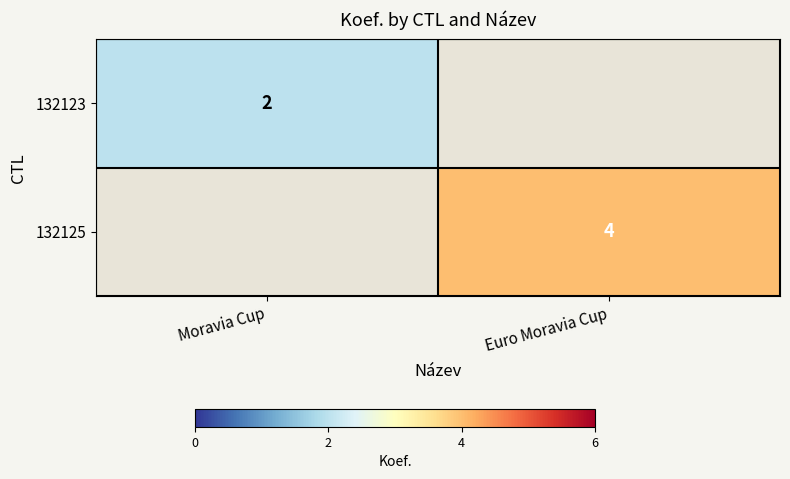

True or false: 132123 has a value of 2 at Moravia Cup.

True